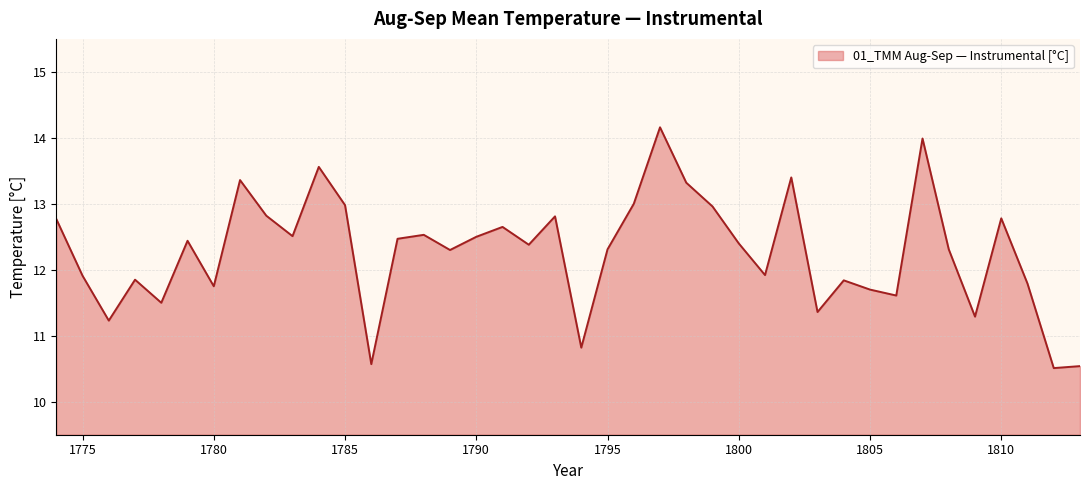

What is the minimum value shown in the chart?

10.5